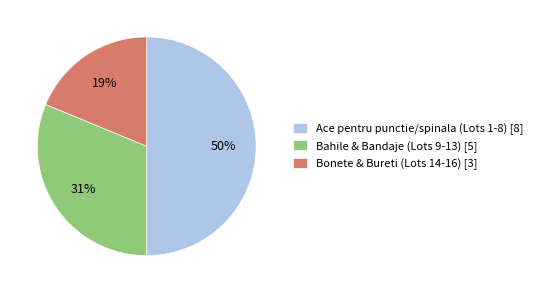

Is it true that Bahile & Bandaje (Lots 9-13) [5] is 42% of the pie?

False